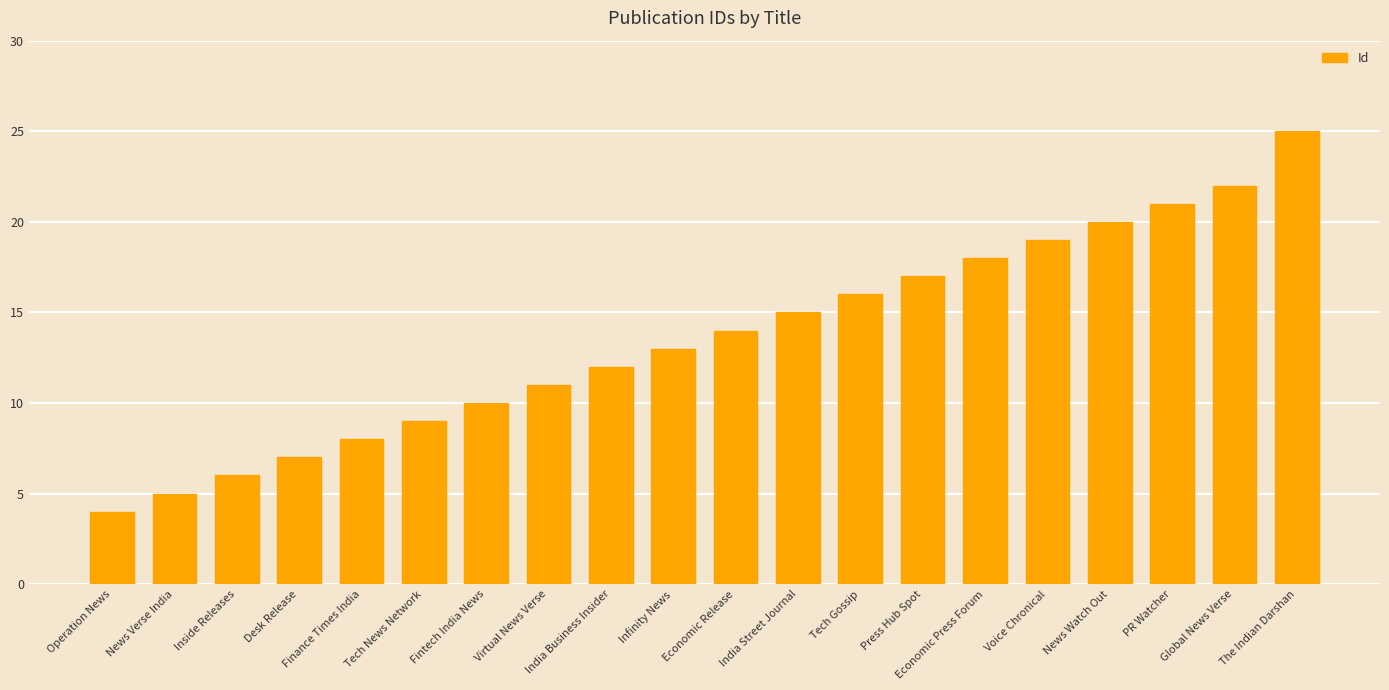

What is the difference between the maximum and minimum values?

21